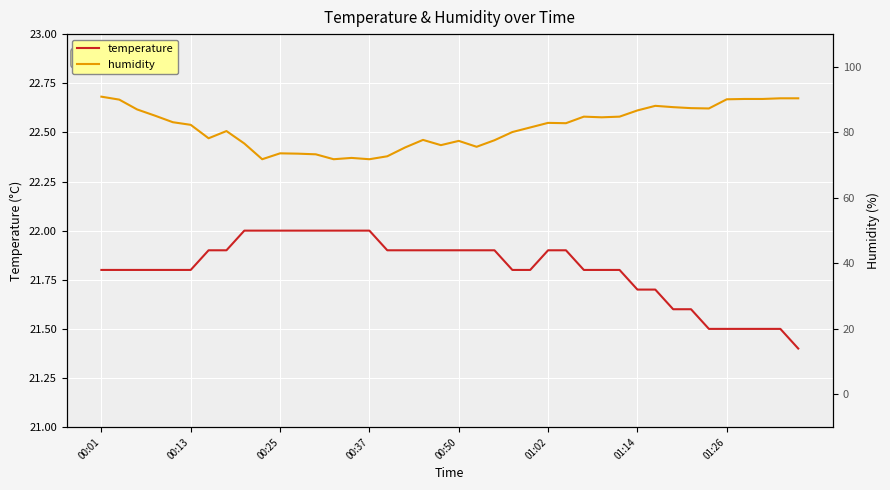

The value of humidity at 00:37 is 37.0. True or false?

False